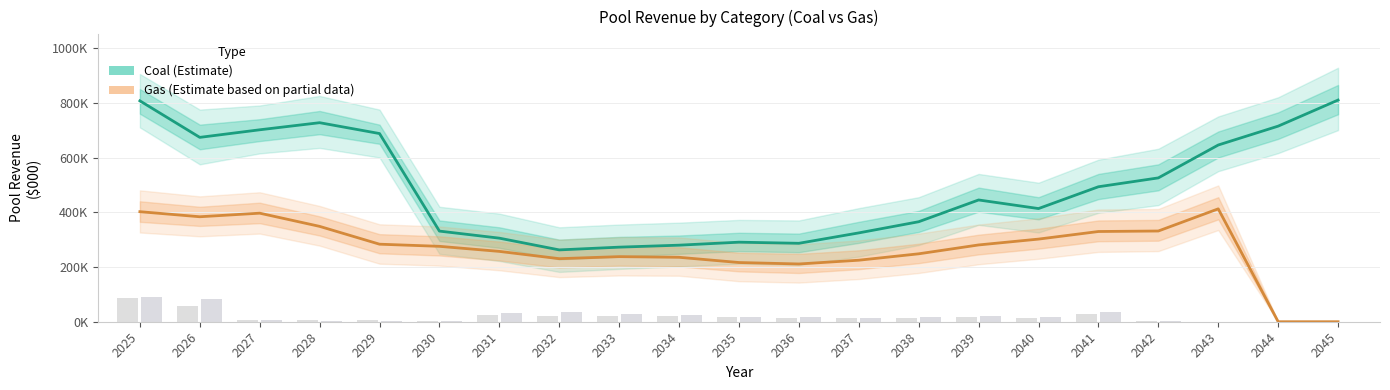

What is the value of the Coal (Estimate) bar at the 20th from the left?

714589.5